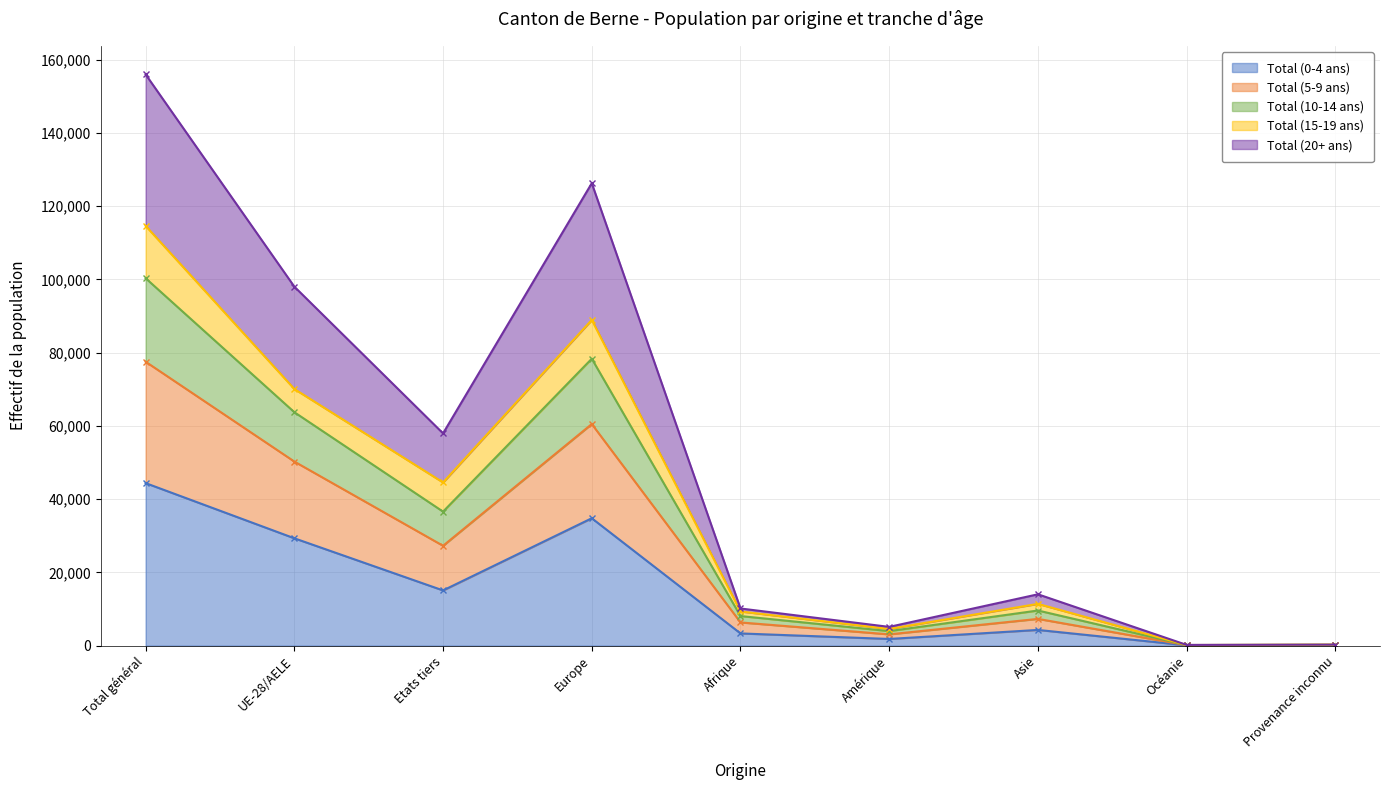

The value of Total (0-4 ans) at Afrique is 3326. True or false?

True